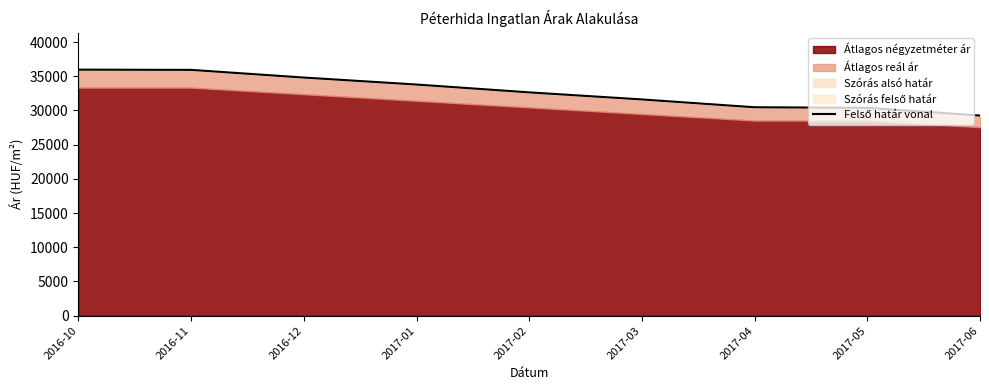

Rank the categories by value from highest to lowest.

2016-10, 2016-11, 2016-12, 2017-01, 2017-02, 2017-03, 2017-04, 2017-05, 2017-06